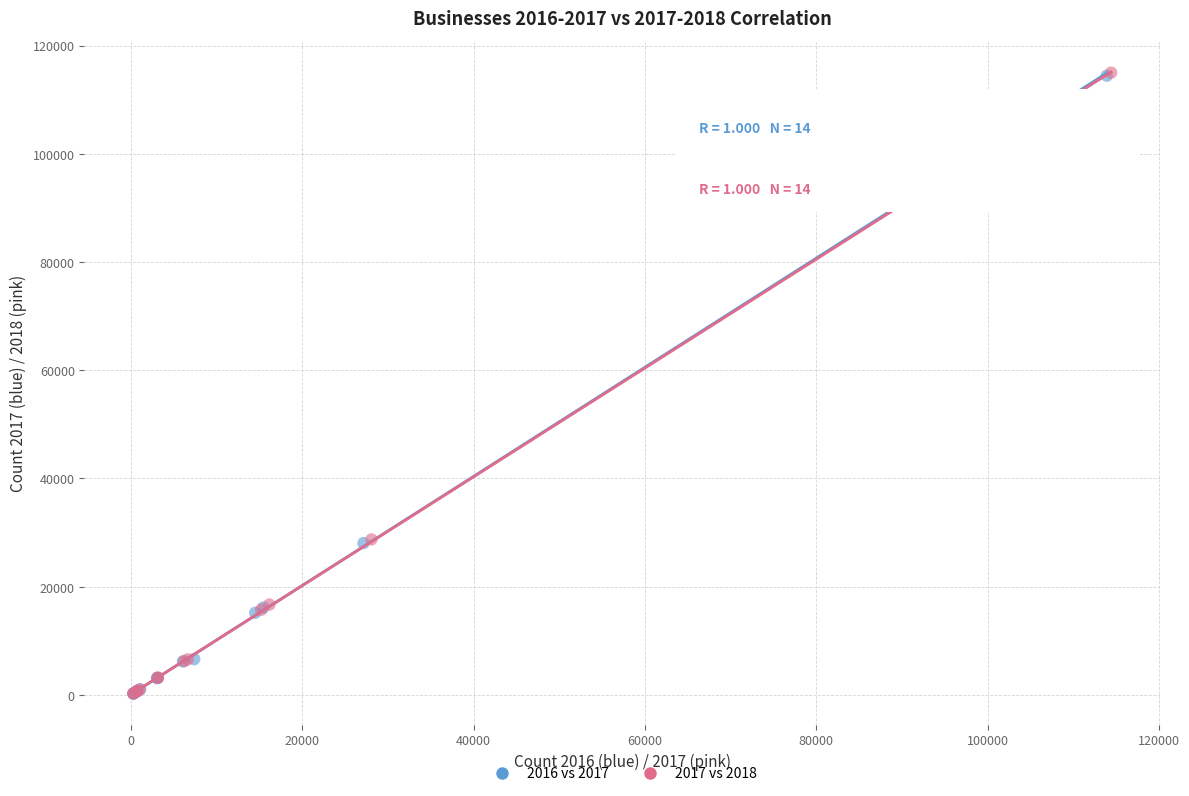

Which series has the largest Y range (max minus min)?

2017 vs 2018